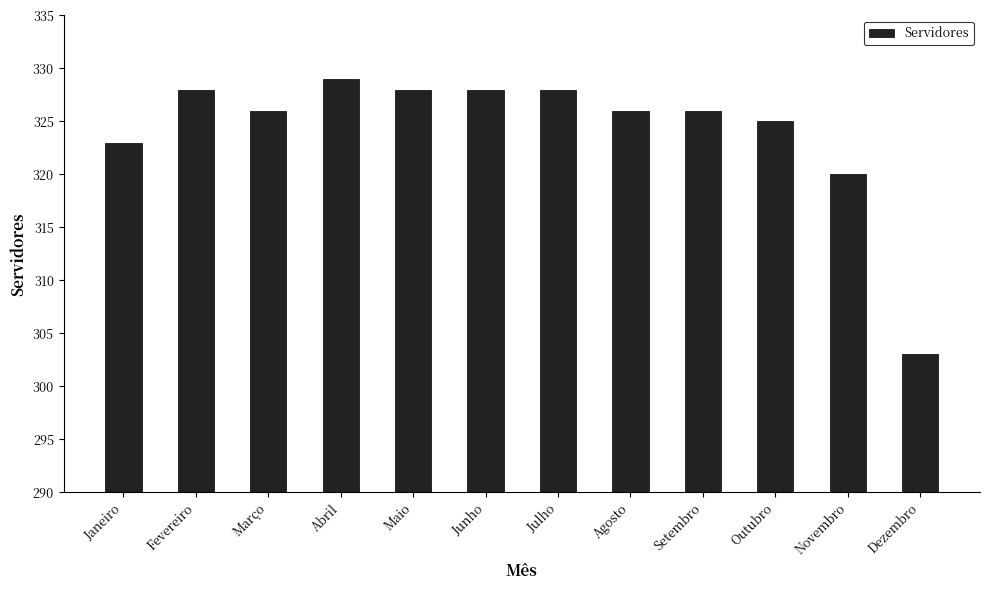

How many series are shown in this chart?

1